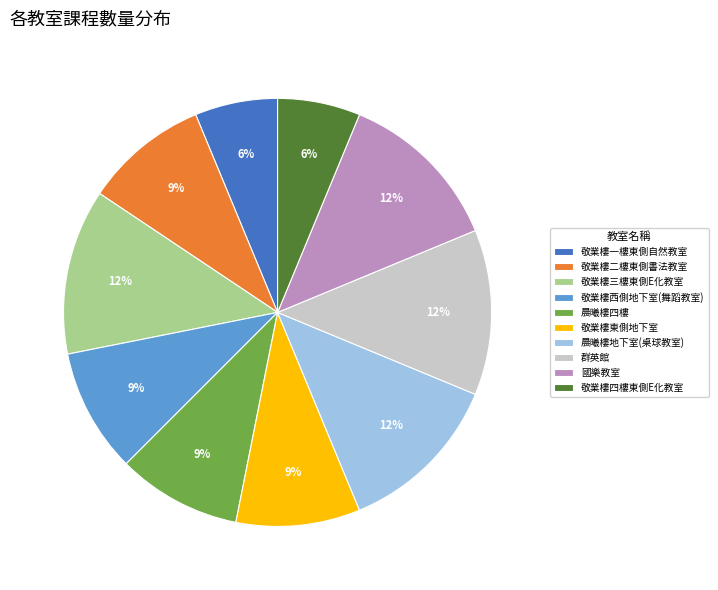

Is it true that 敬業樓東側地下室 is 16% of the pie?

False